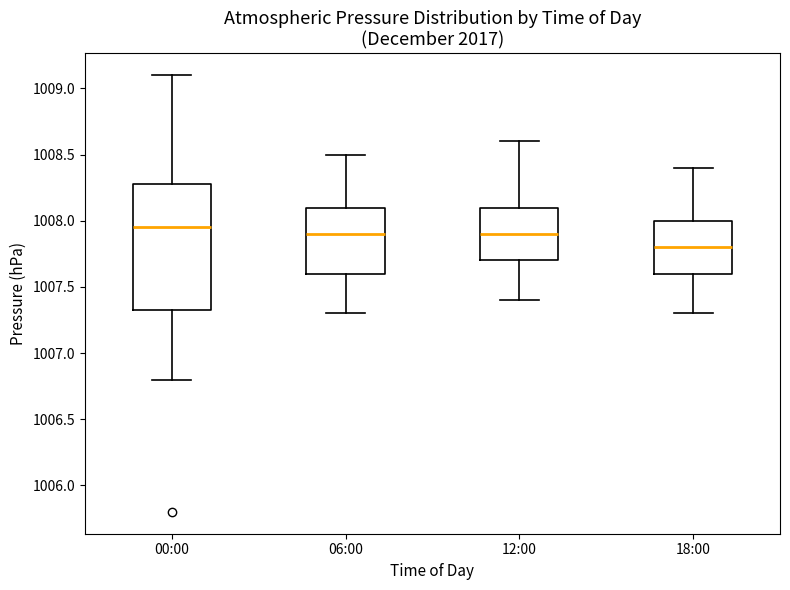

Which box's median line is the lowest?

18:00